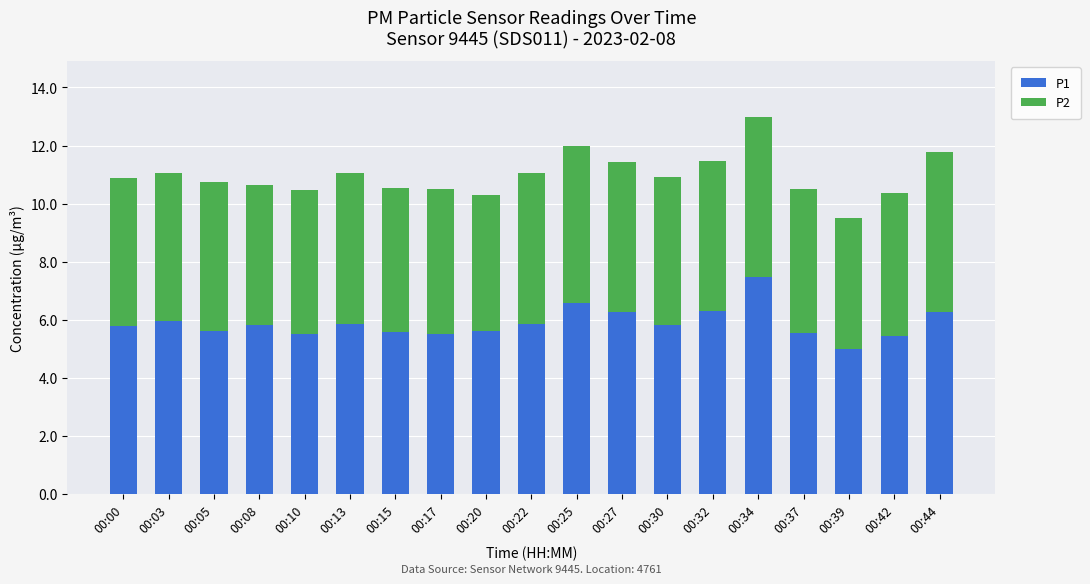

What is the highest value of the P1 series?

7.5